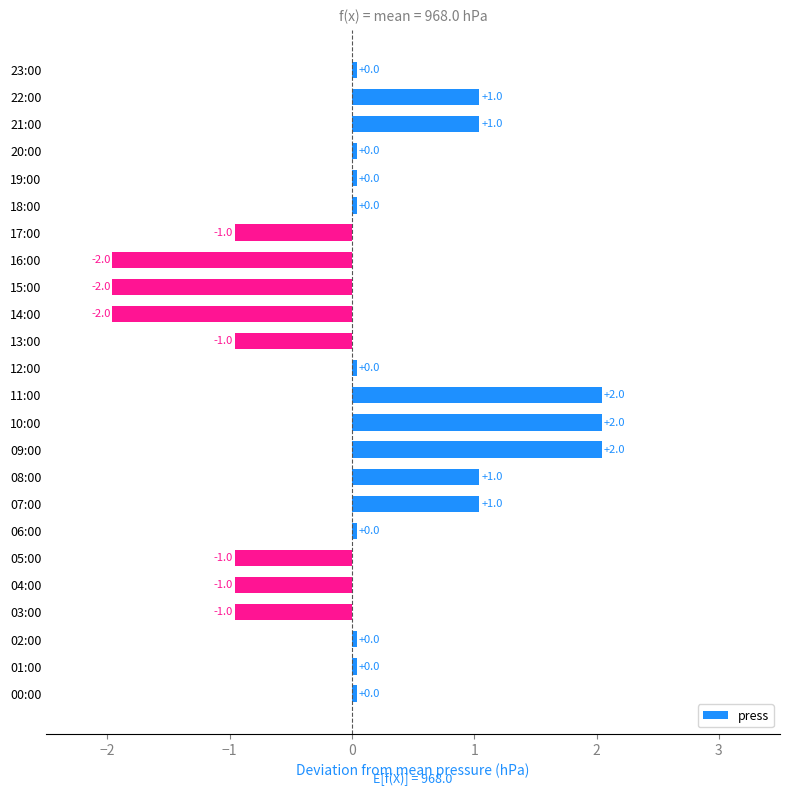

How many categories are shown in the chart?

24